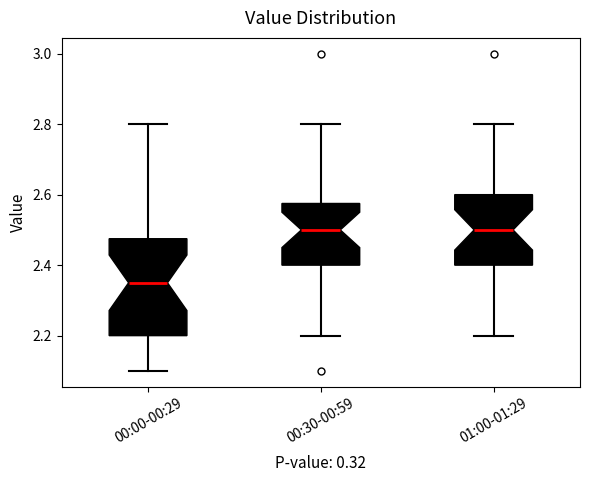

Where does the upper whisker of the box for 01:00-01:29 end on the y-axis? The values are not printed on the chart, so give them approximately, as read against the axis.

2.80